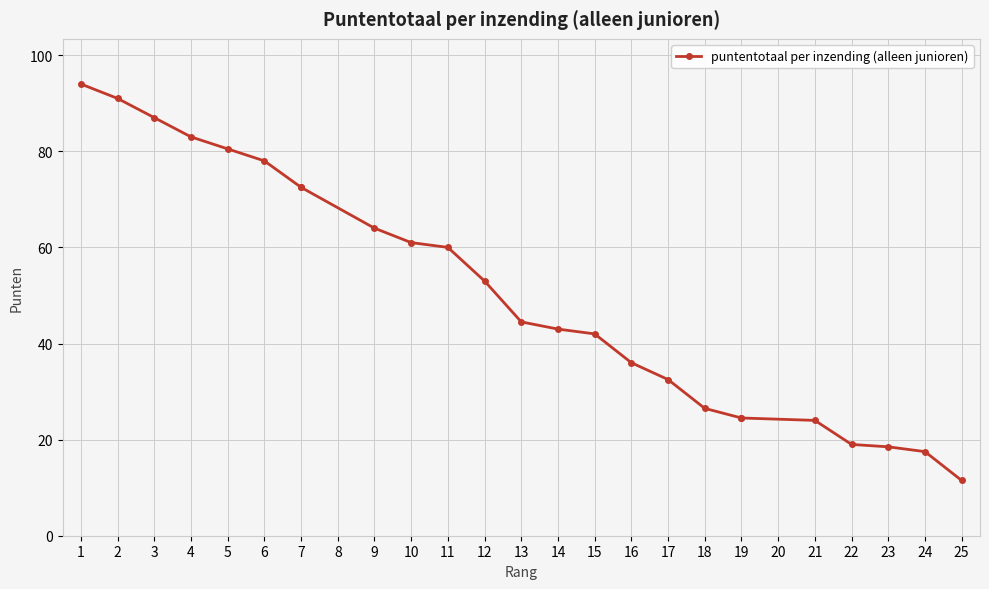

Is it true that the value at 14 is 19.8?

False